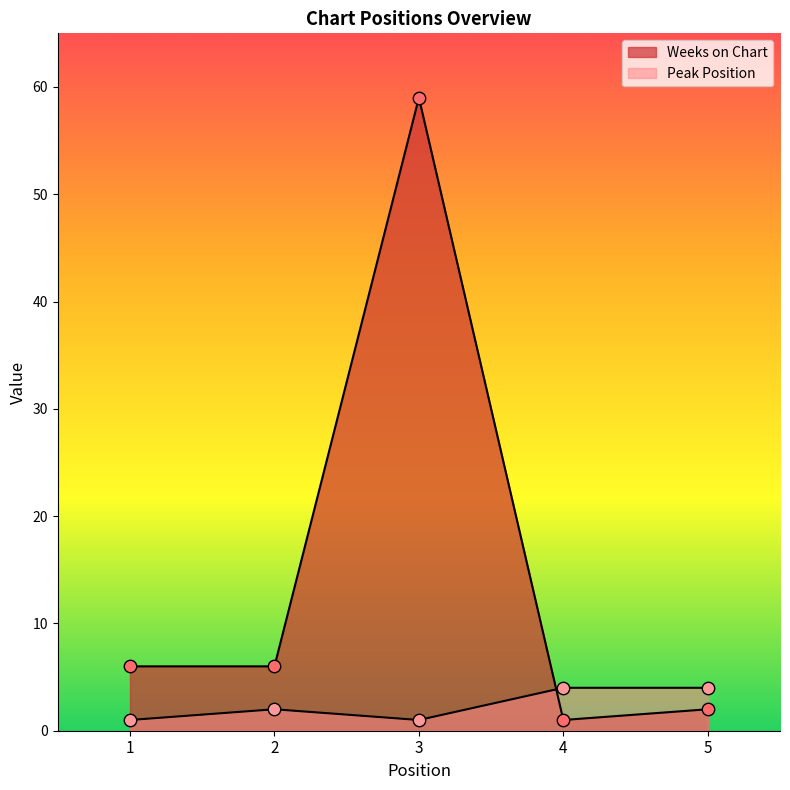

Which series has the largest total across all categories?

Weeks on Chart